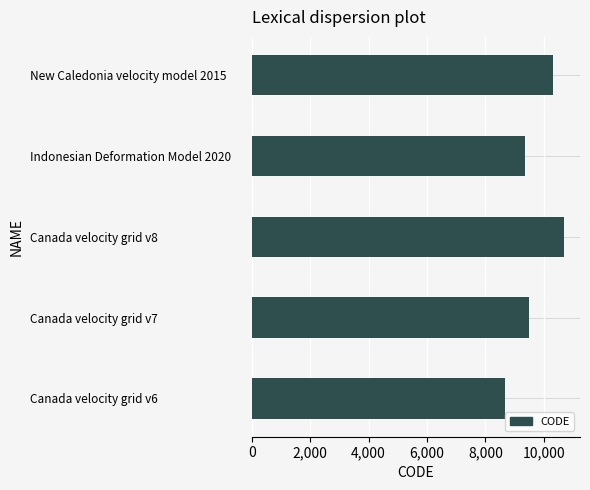

Does the chart contain stacked bars?

No